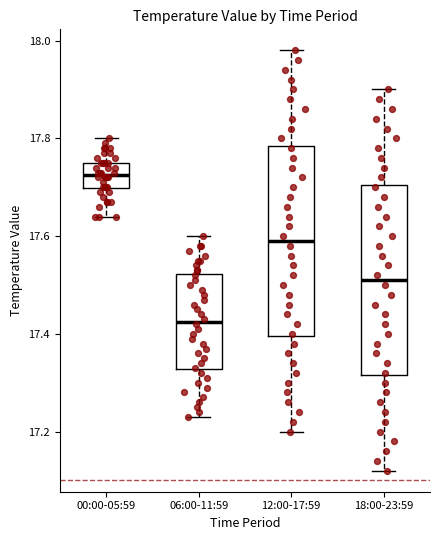

Reading left to right, transcribe this box plot: for each box, give where its median line is, the range the box spans, and where its two whiskers end, as read against the y-axis. The values are not printed on the chart, so give them approximately, as read against the axis.

00:00-05:59: median 17.72, box 17.70 to 17.76, whiskers 17.64 to 17.80
06:00-11:59: median 17.42, box 17.32 to 17.52, whiskers 17.24 to 17.60
12:00-17:59: median 17.60, box 17.40 to 17.78, whiskers 17.20 to 17.98
18:00-23:59: median 17.52, box 17.32 to 17.70, whiskers 17.12 to 17.90